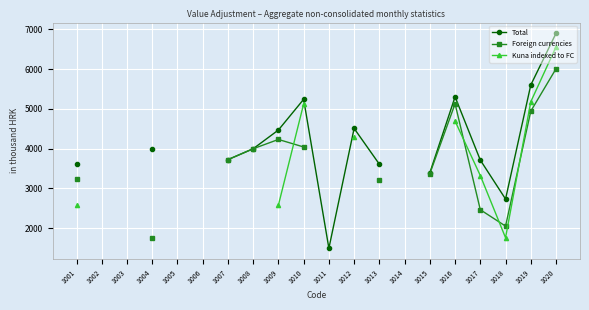

Is the value of Foreign currencies at 1017 greater than the value of Total at 1009?

No